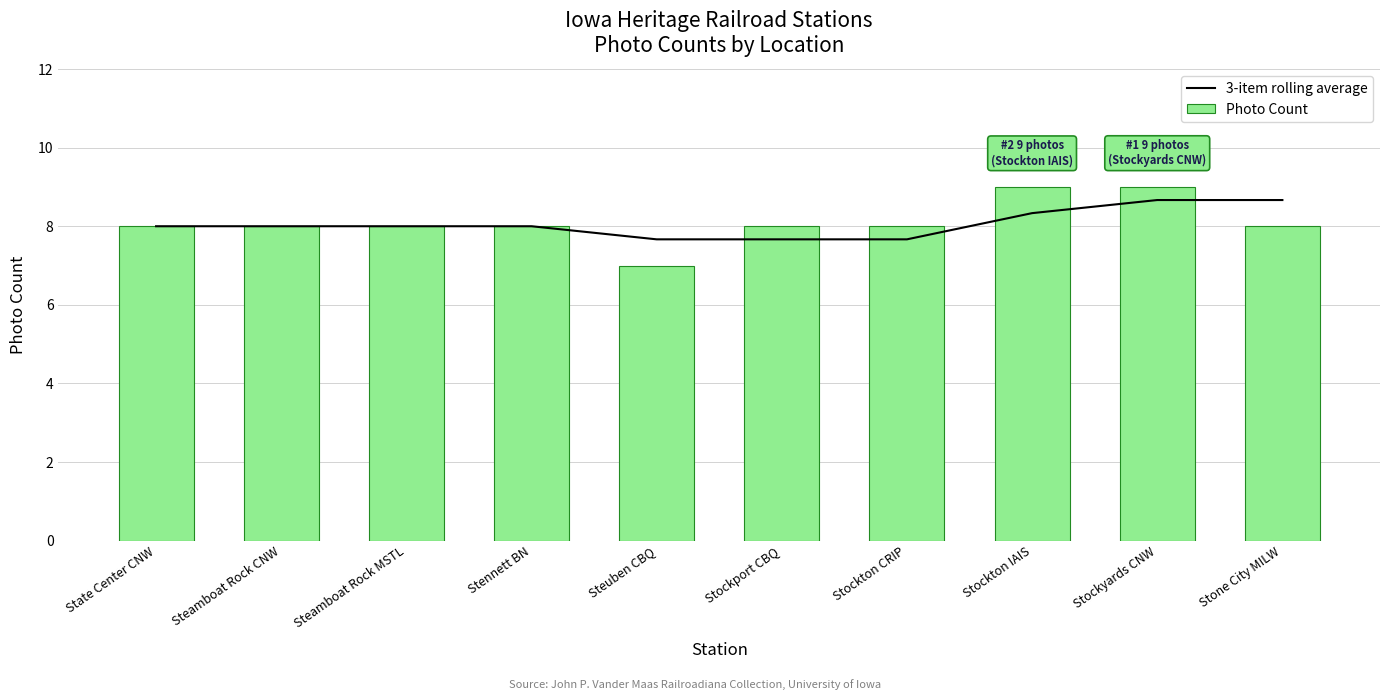

What position from the left is Stennett BN?

4